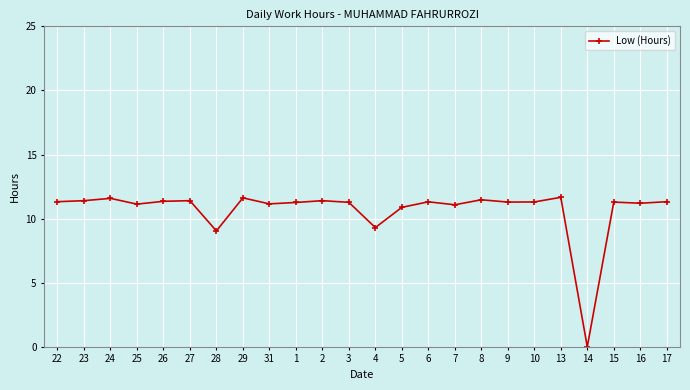

The value at 22 is 7.4. True or false?

False